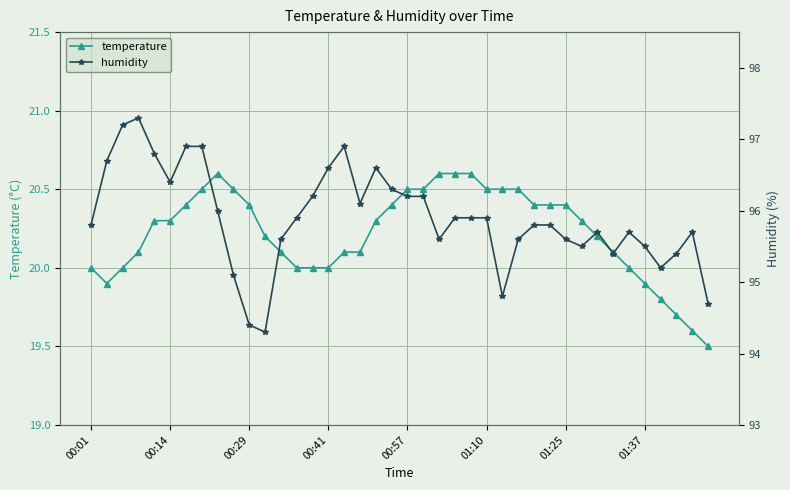

What is the value of the temperature point at the 4th from the left?

20.1